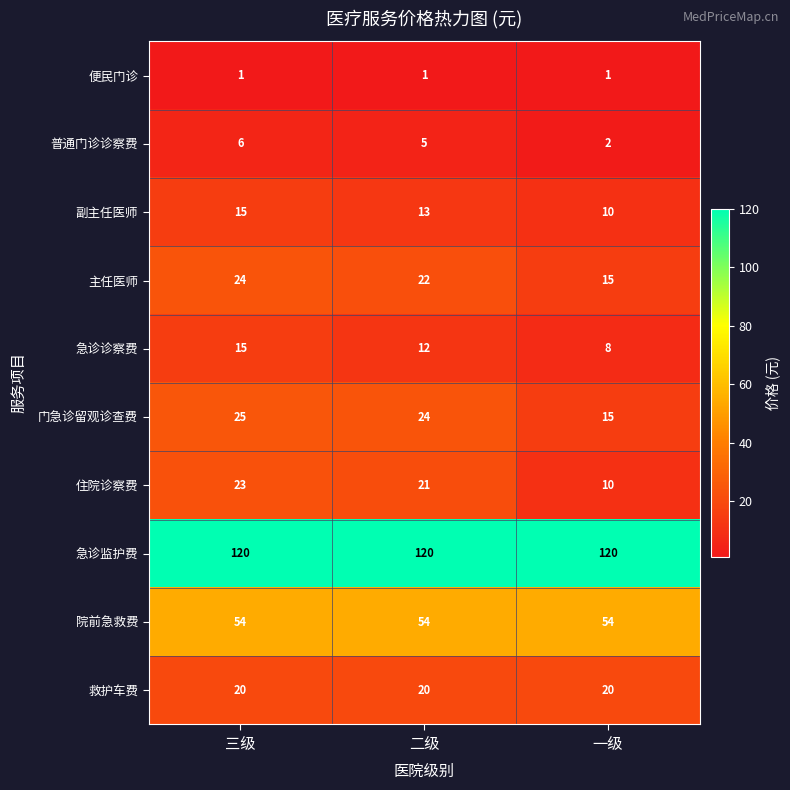

Reading right to left, what are all the values shown in this chart?

便民门诊: 一级=1	二级=1	三级=1
普通门诊诊察费: 一级=2	二级=5	三级=6
副主任医师: 一级=10	二级=13	三级=15
主任医师: 一级=15	二级=22	三级=24
急诊诊察费: 一级=8	二级=12	三级=15
门急诊留观诊查费: 一级=15	二级=24	三级=25
住院诊察费: 一级=10	二级=21	三级=23
急诊监护费: 一级=120	二级=120	三级=120
院前急救费: 一级=54	二级=54	三级=54
救护车费: 一级=20	二级=20	三级=20